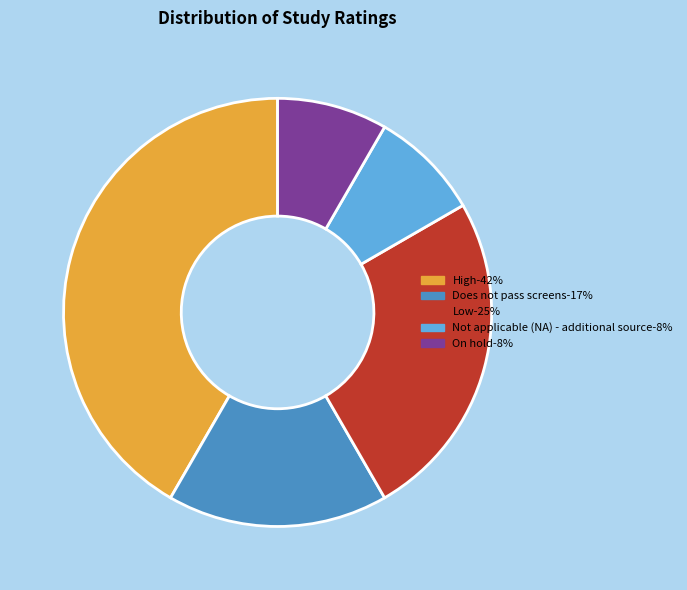

Is On hold the majority of the pie?

No